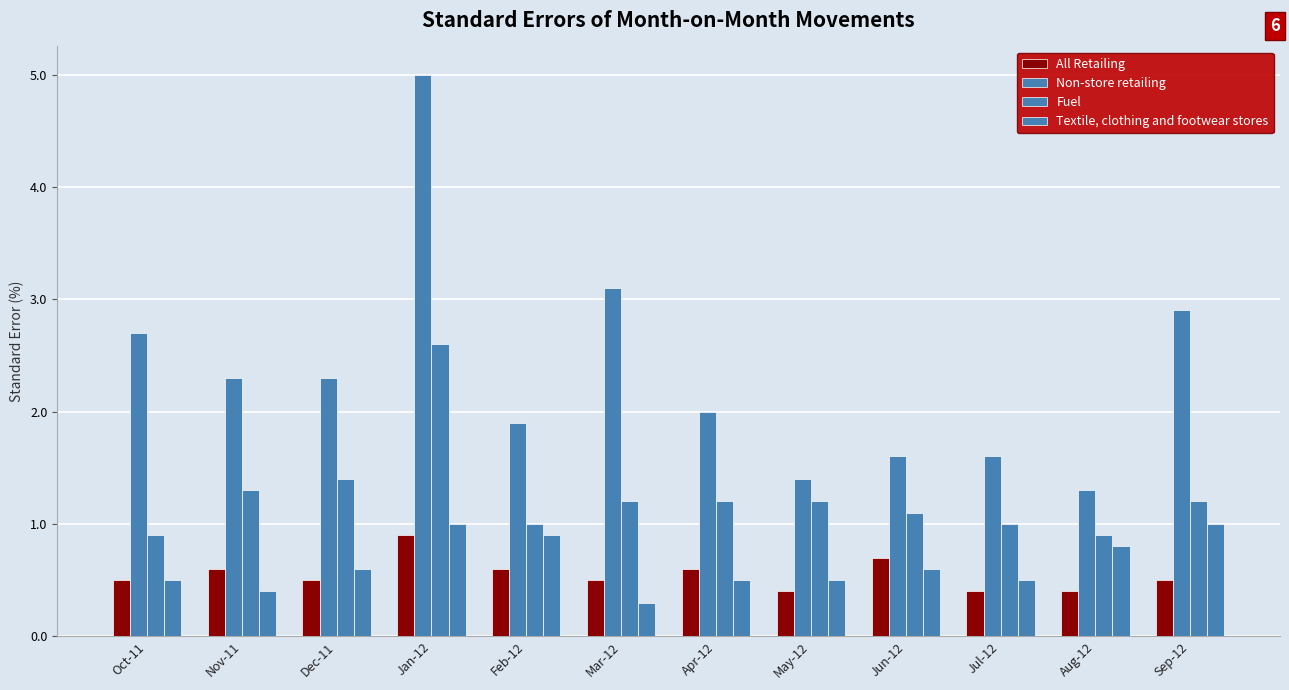

Count the number of categories in the chart.

12